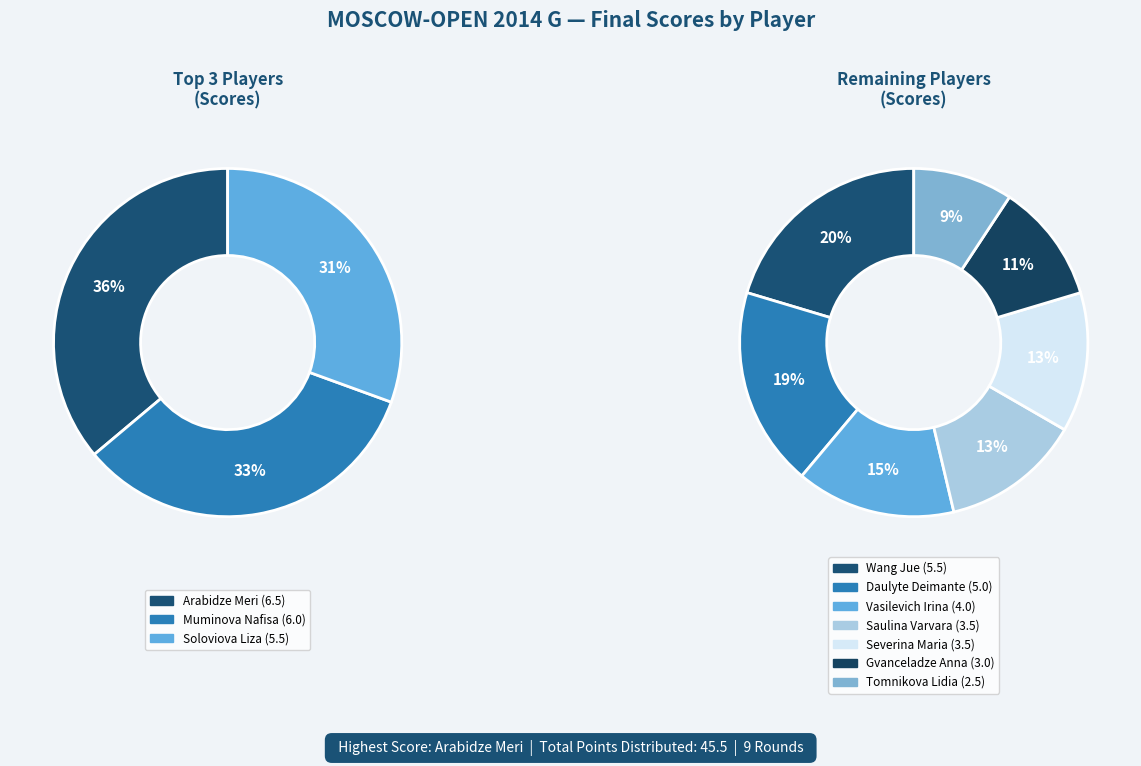

Rank the categories by value from highest to lowest.

Arabidze Meri, Muminova Nafisa, Soloviova Liza, Wang Jue, Daulyte Deimante, Vasilevich Irina, Saulina Varvara, Severina Maria, Gvanceladze Anna, Tomnikova Lidia